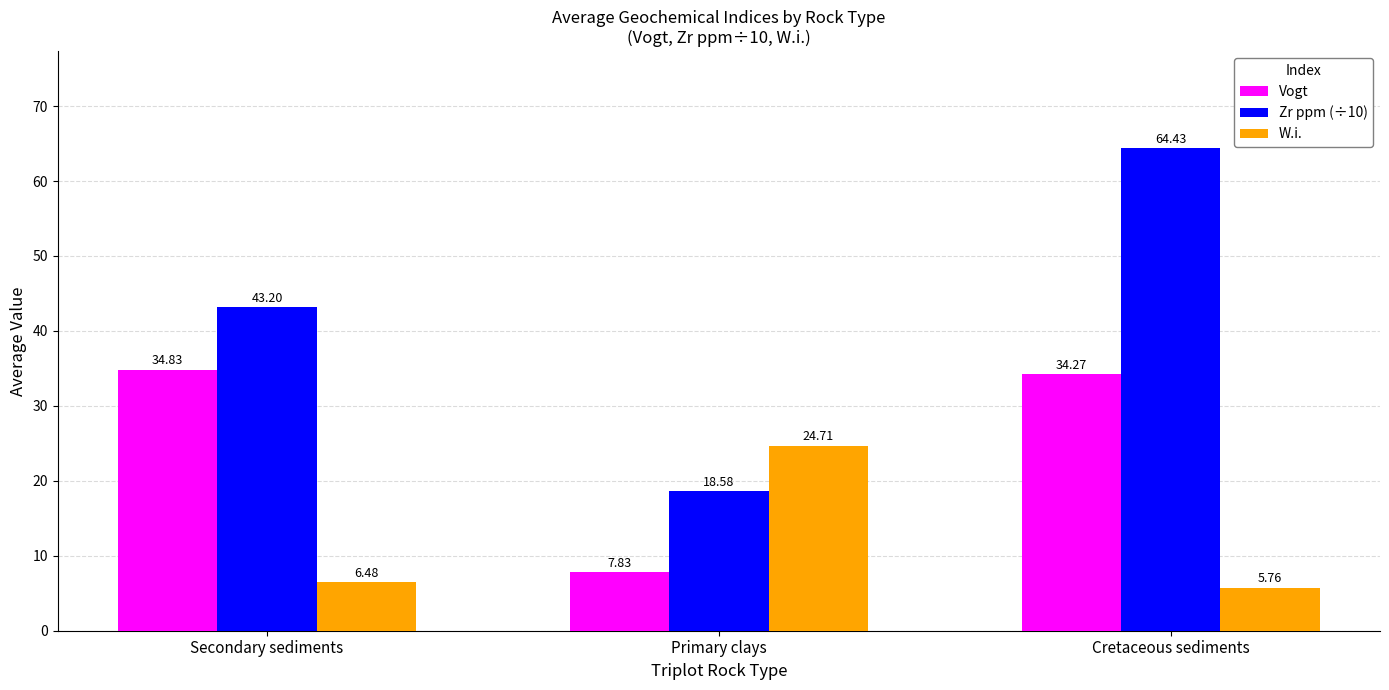

The Vogt series shows 7.8 at Primary clays. True or false?

True